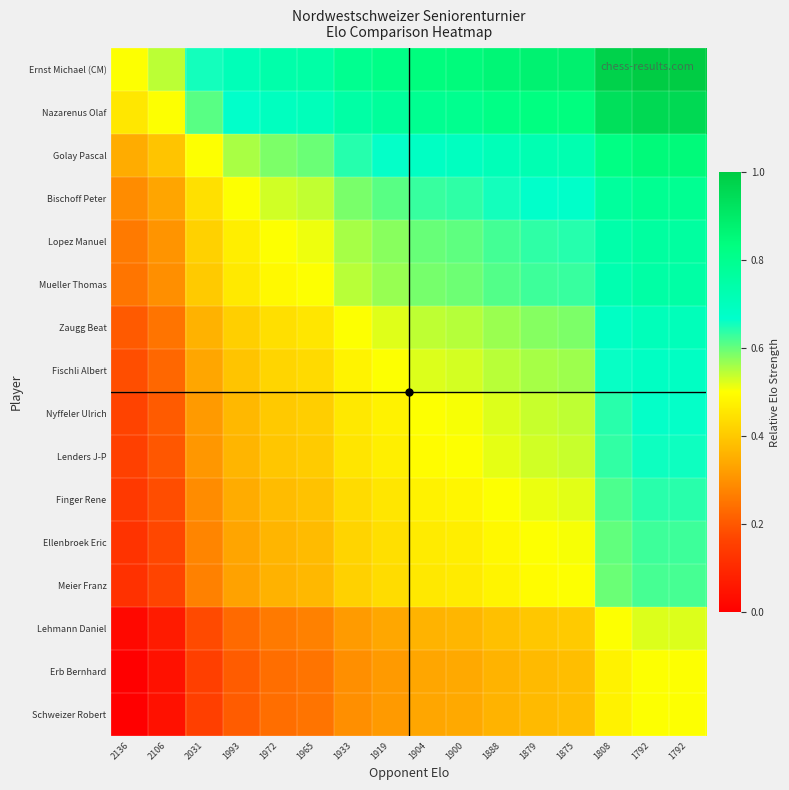

At which category does the chart reach its minimum across all series?

2136